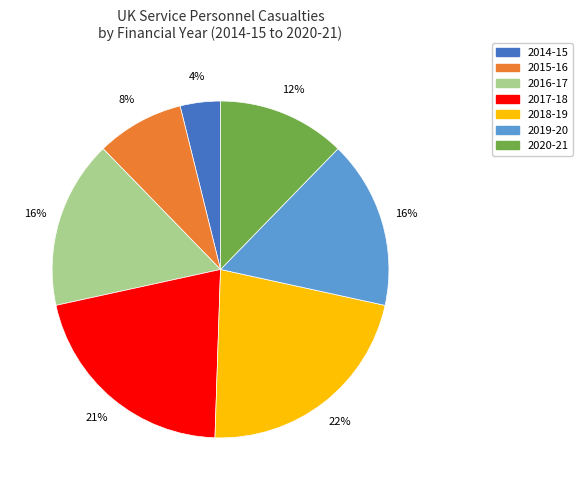

To the nearest percent, what portion does 2014-15 represent?

4%